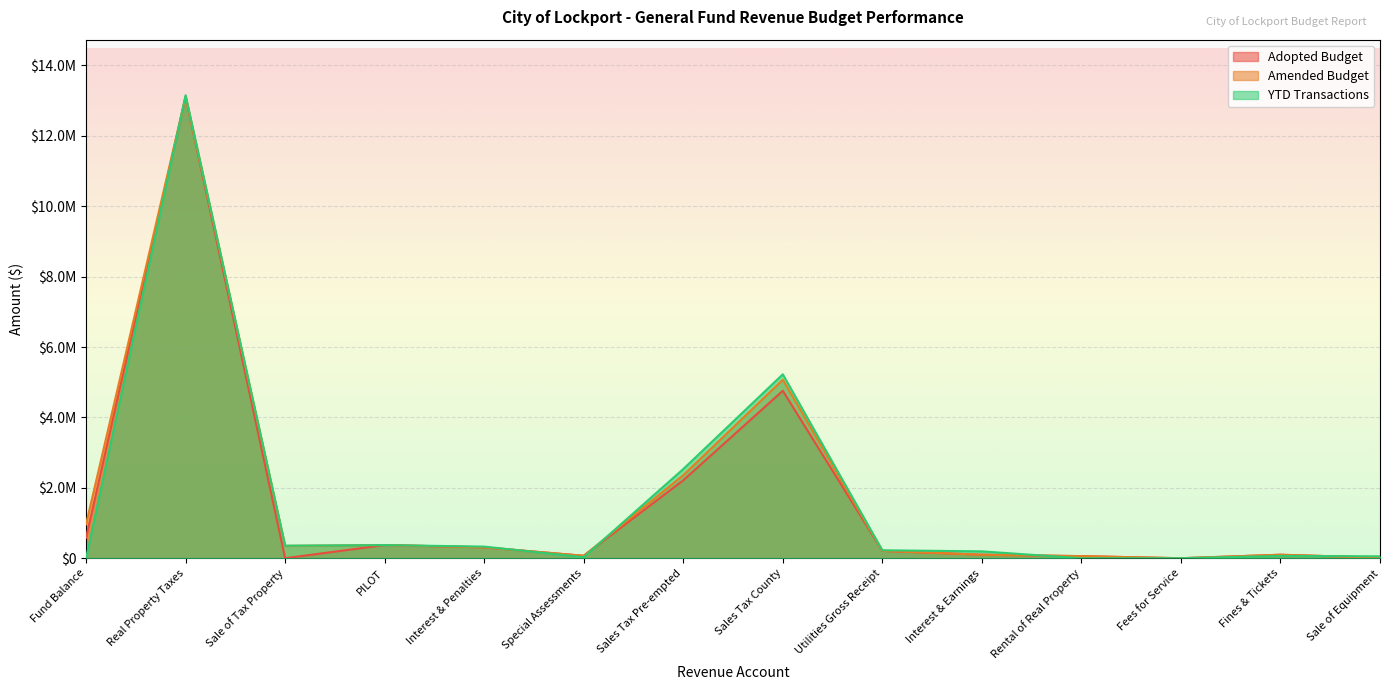

Which series has the largest range (max minus min)?

YTD Transactions